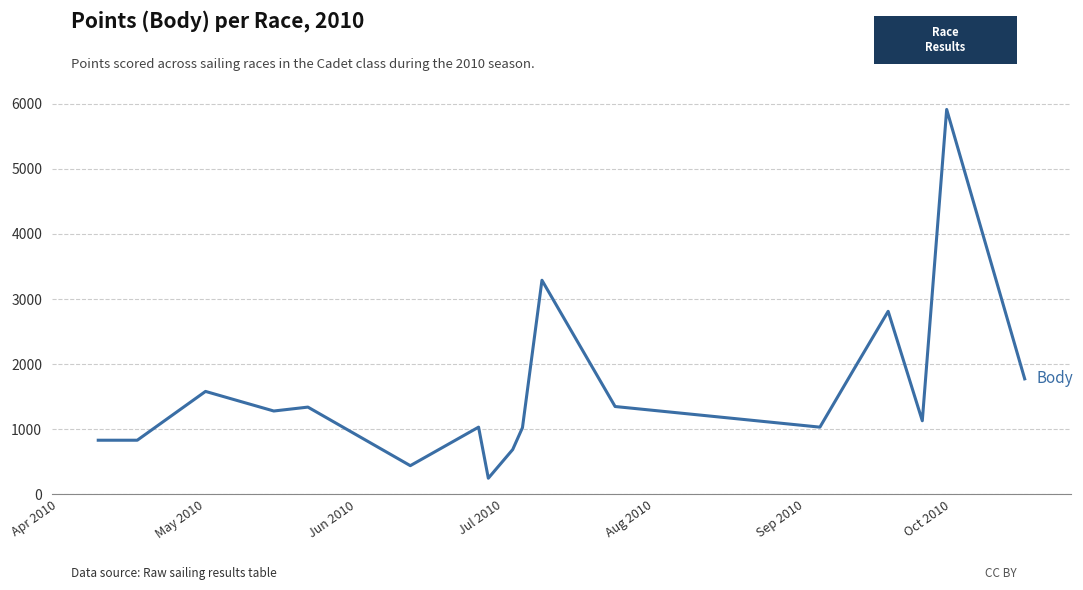

What is the minimum value shown in the chart?

247